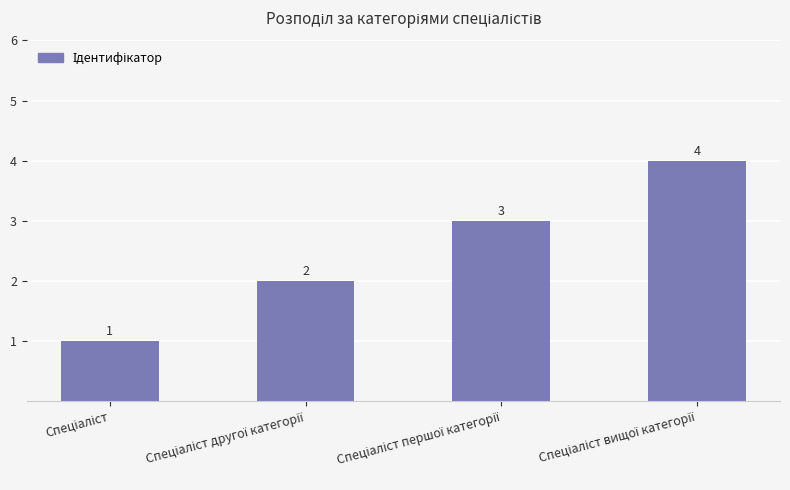

Count the values in the range 2 to 4.

3